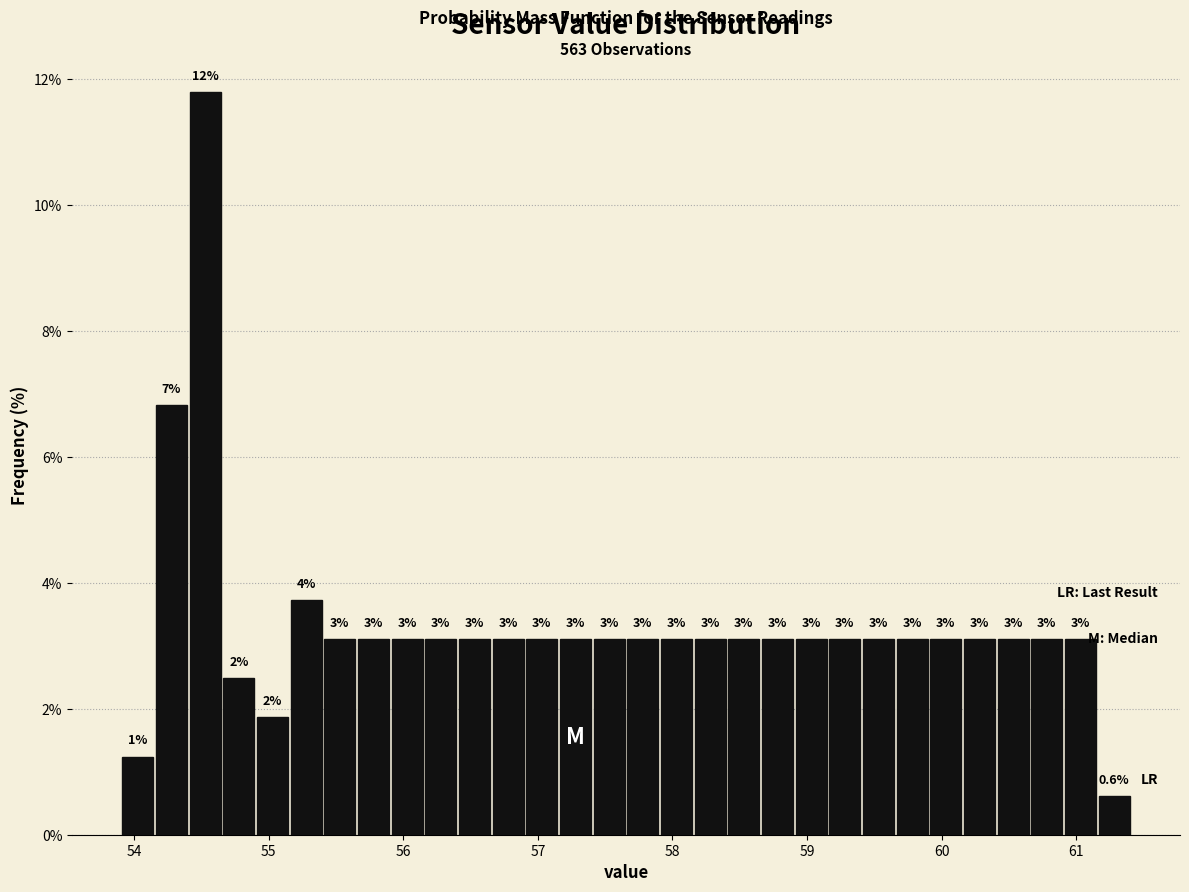

Read against the x-axis, roughly where is the centre of the tallest bar?

54.5